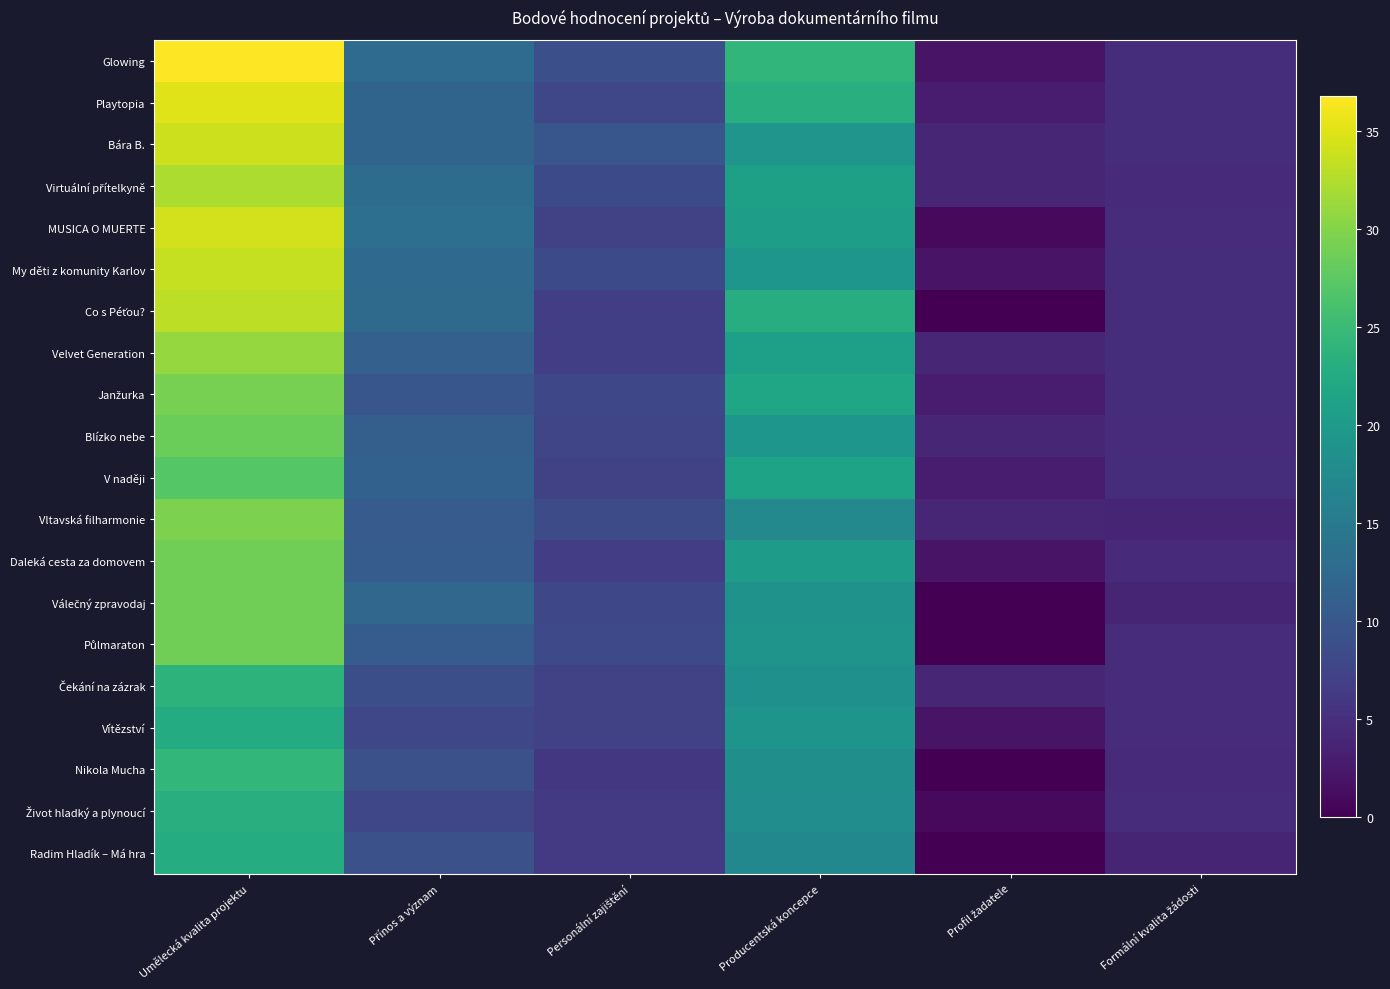

At Přínos a význam, list the series in order from smallest to largest.

Vítězství, Život hladký a plynoucí, Čekání na zázrak, Nikola Mucha, Radim Hladík – Má hra, Janžurka, Vltavská filharmonie, Daleká cesta za domovem, Půlmaraton, Blízko nebe, Velvet Generation, V naději, Playtopia, Bára B., Válečný zpravodaj, My děti z komunity Karlov, Co s Péťou?, Glowing, Virtuální přítelkyně, MUSICA O MUERTE